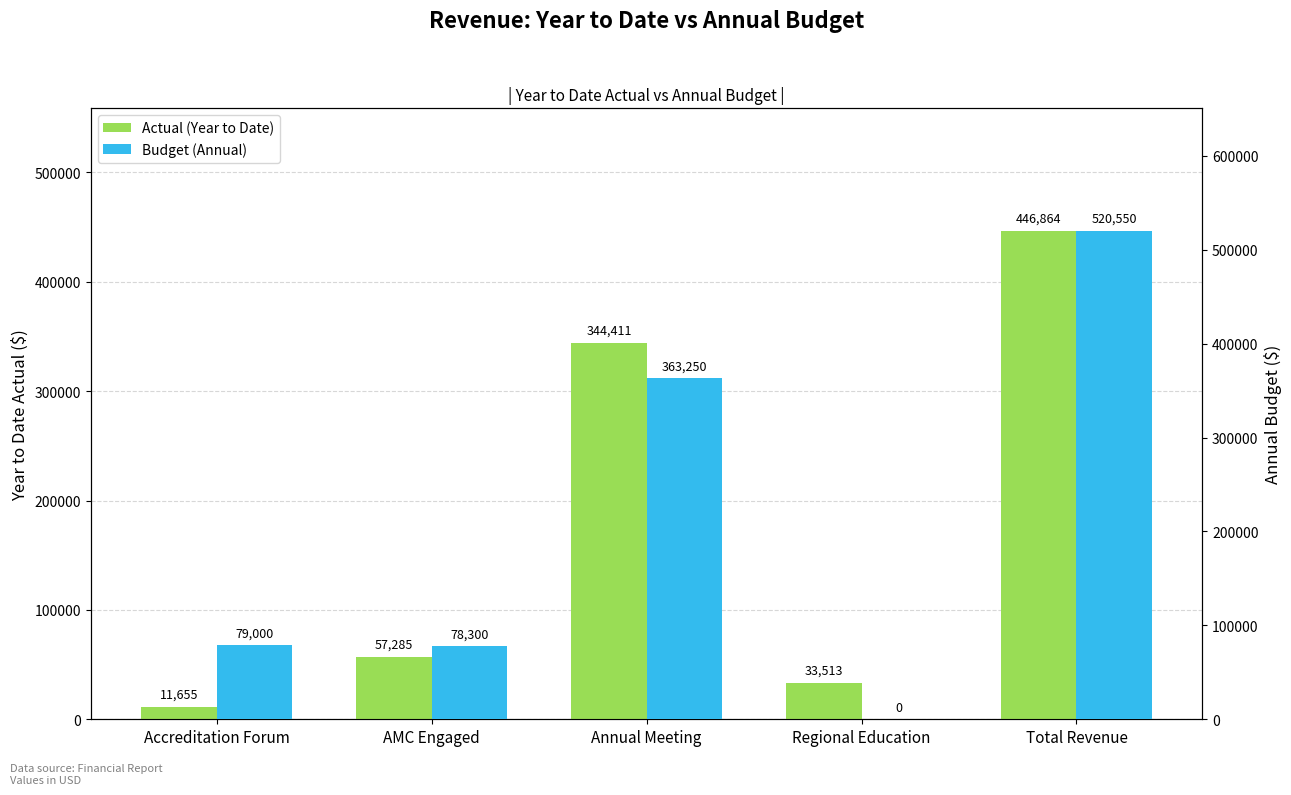

How many bars are there in each group?

2